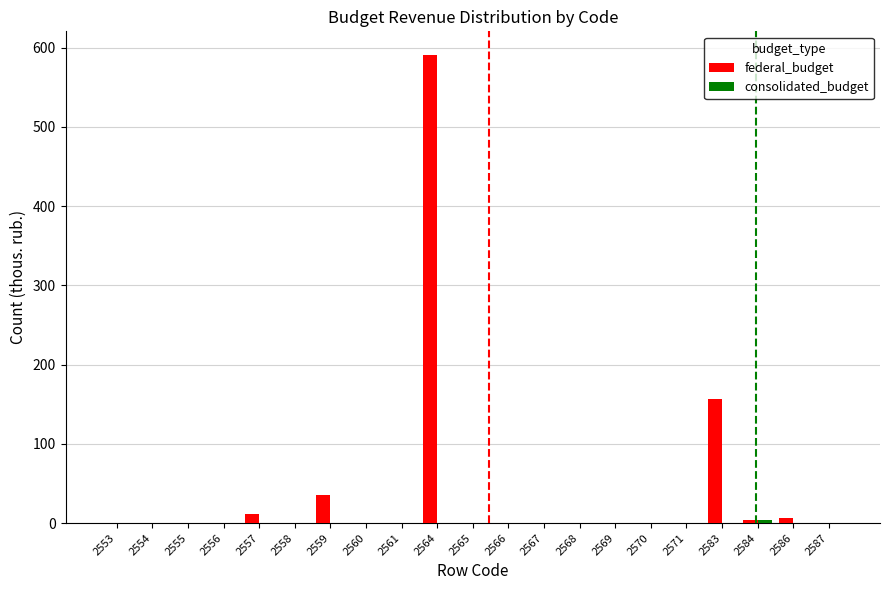

The value of federal_budget at 2558 is 233. True or false?

False